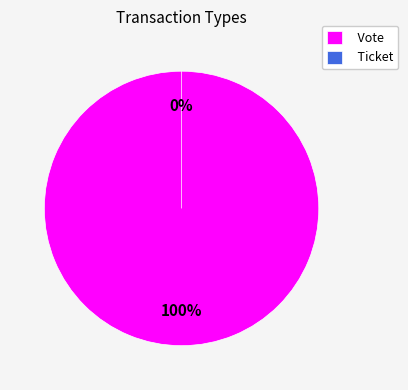

To the nearest percent, what percentage of the pie is Vote?

100%